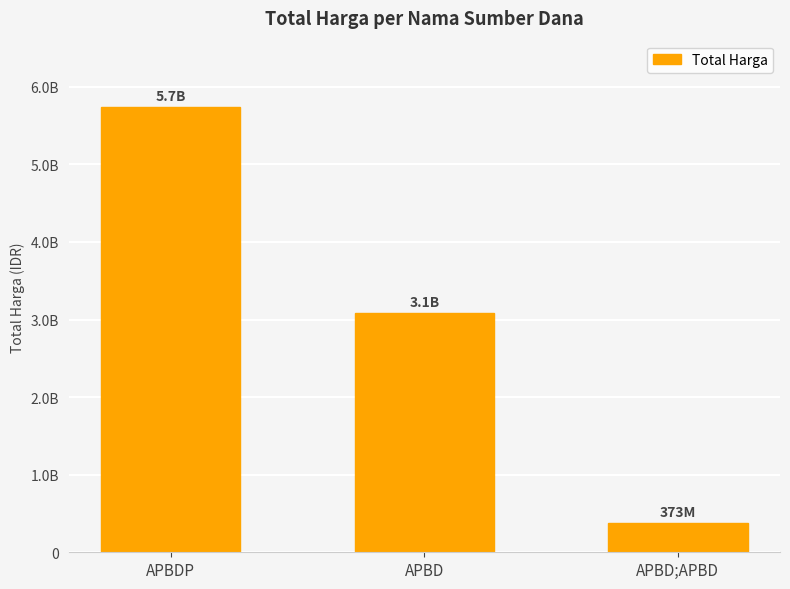

What is the average value?

3063135752